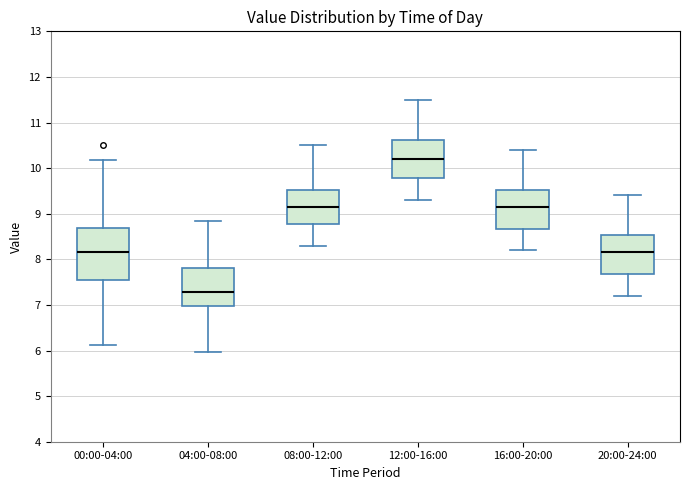

Reading left to right, transcribe this box plot: for each box, give where its median line is, the range the box spans, and where its two whiskers end, as read against the y-axis. The values are not printed on the chart, so give them approximately, as read against the axis.

00:00-04:00: median 8.2, box 7.5 to 8.7, whiskers 6.1 to 10.2
04:00-08:00: median 7.3, box 7.0 to 7.8, whiskers 6.0 to 8.8
08:00-12:00: median 9.2, box 8.8 to 9.5, whiskers 8.3 to 10.5
12:00-16:00: median 10.2, box 9.8 to 10.6, whiskers 9.3 to 11.5
16:00-20:00: median 9.2, box 8.7 to 9.5, whiskers 8.2 to 10.4
20:00-24:00: median 8.2, box 7.7 to 8.5, whiskers 7.2 to 9.4